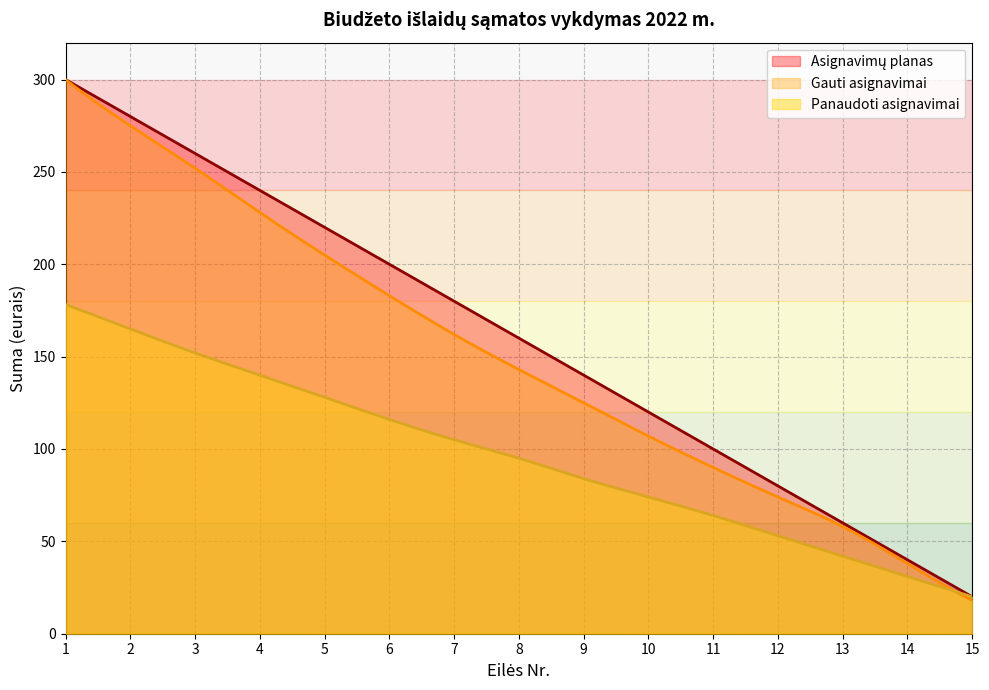

What is the difference between the maximum and minimum values in the Panaudoti asignavimai series?

158.2